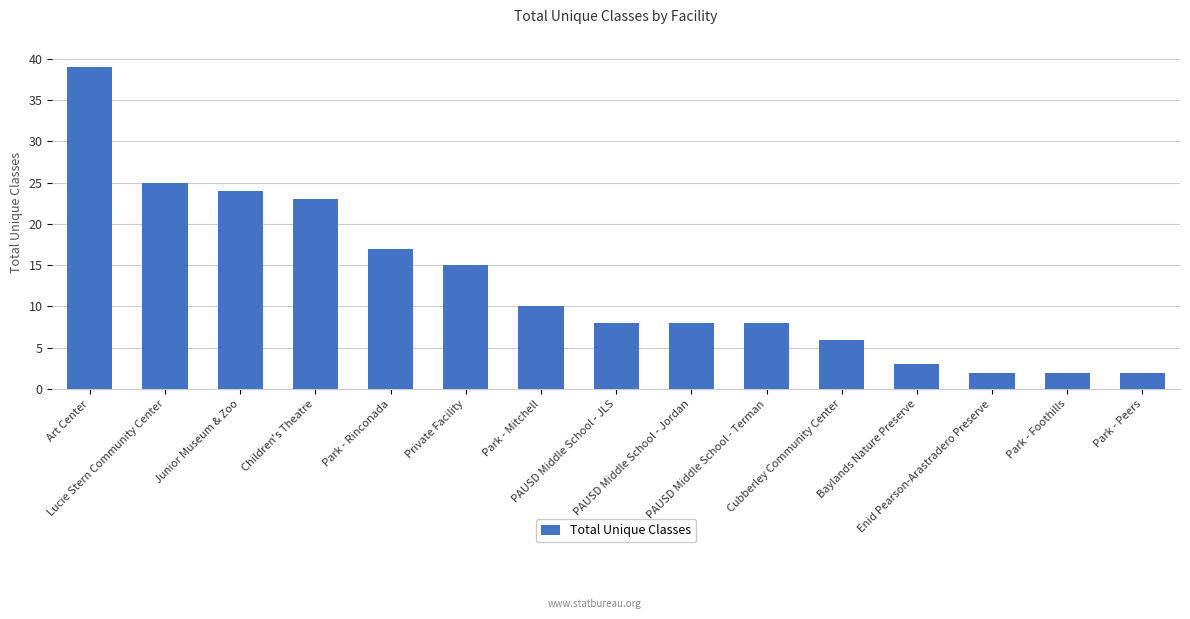

Reading left to right, list all the values displayed in this chart.

39	25	24	23	17	15	10	8	8	8	6	3	2	2	2